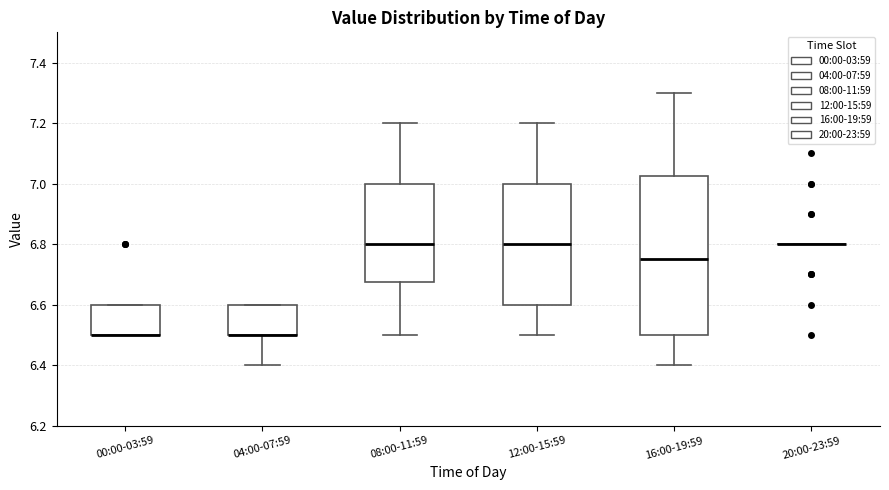

Which box is the tallest, from its lower edge to its upper edge?

16:00-19:59